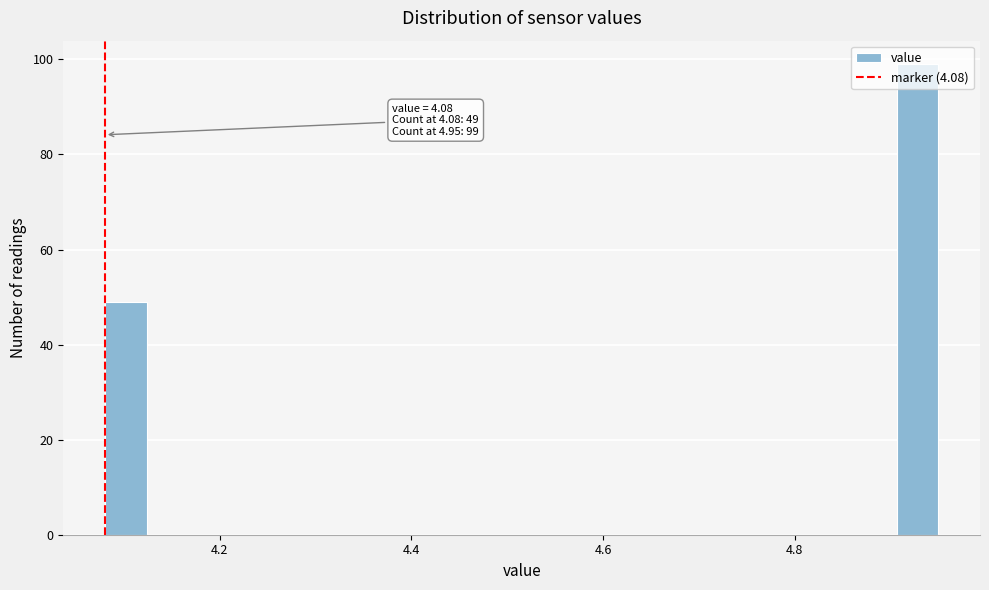

Around what value on the x-axis is the tallest bar? Give the approximate position of its centre, as read against the axis.

4.92